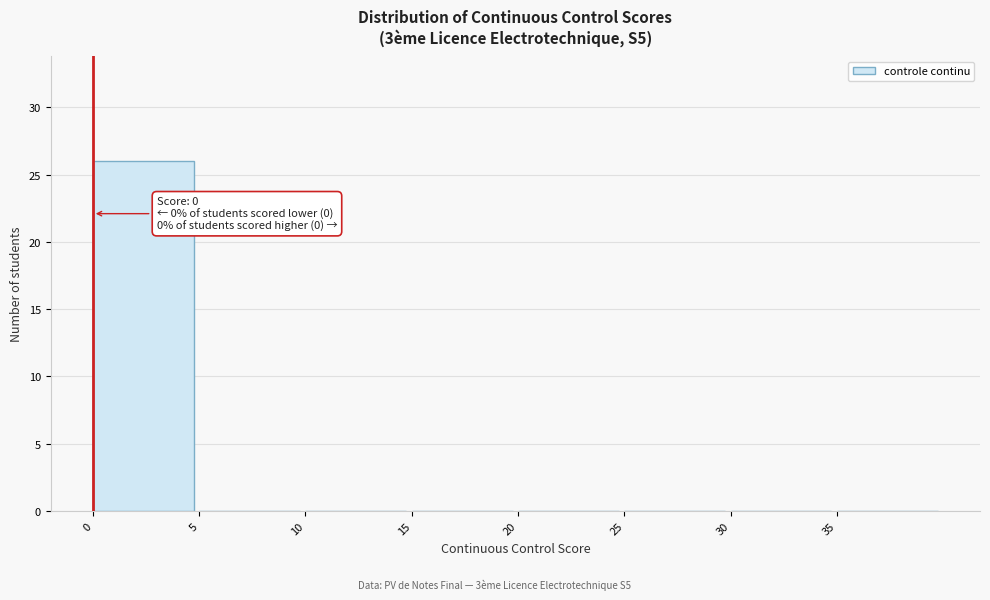

Which range on the x-axis has the tallest bar?

0 to 5